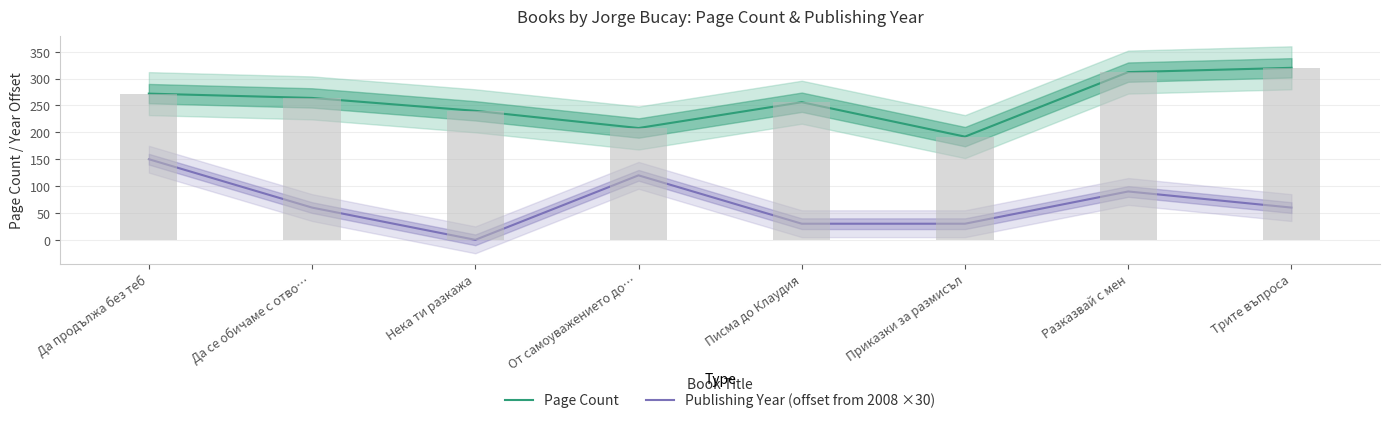

Which series has the largest total across all categories?

Page Count